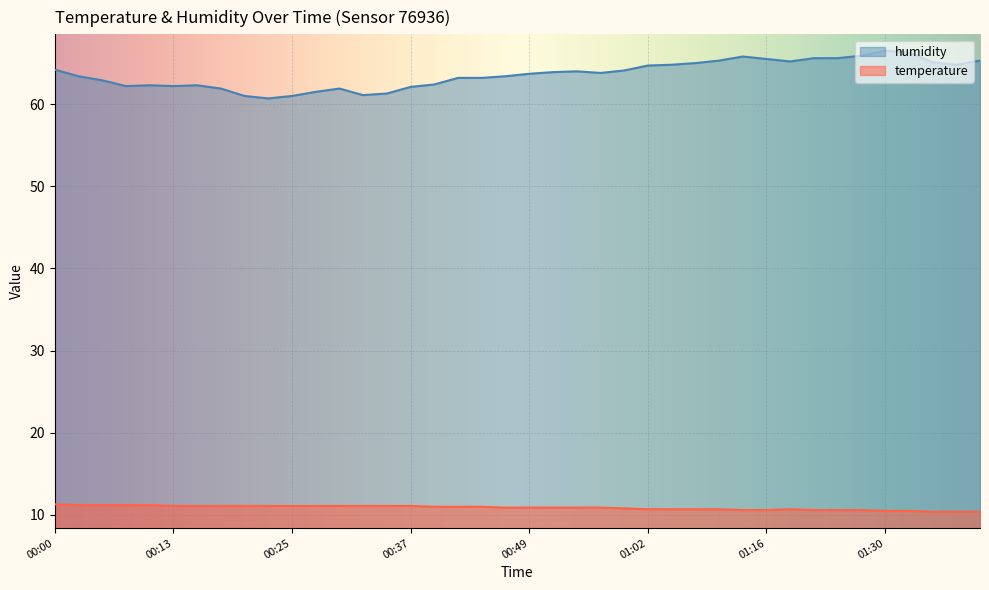

At which label does humidity reach its peak?

01:30